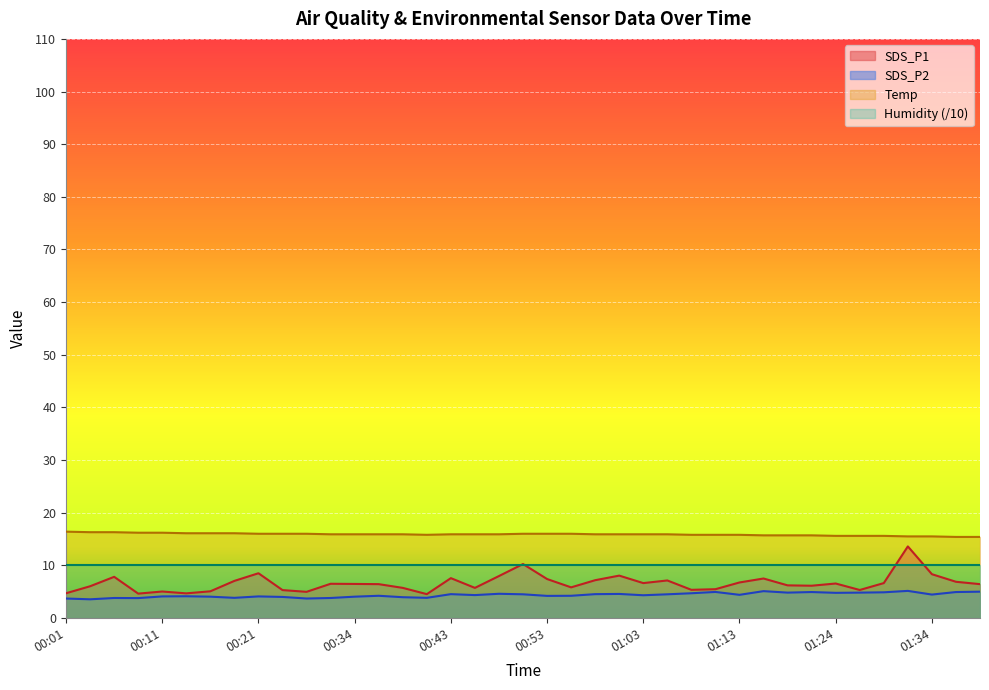

In SDS_P1, how many points are lower than both neighbors (excluding endpoints)?

10